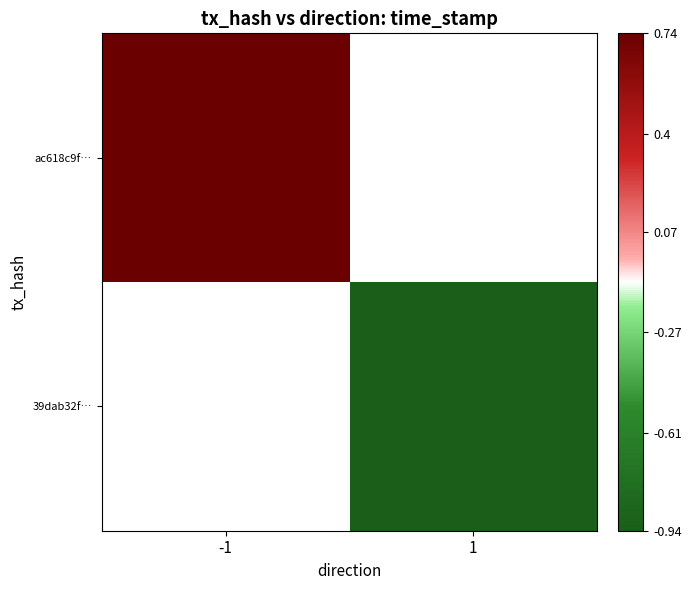

Rank the series by their average value, from highest to lowest.

ac618c9f…, 39dab32f…